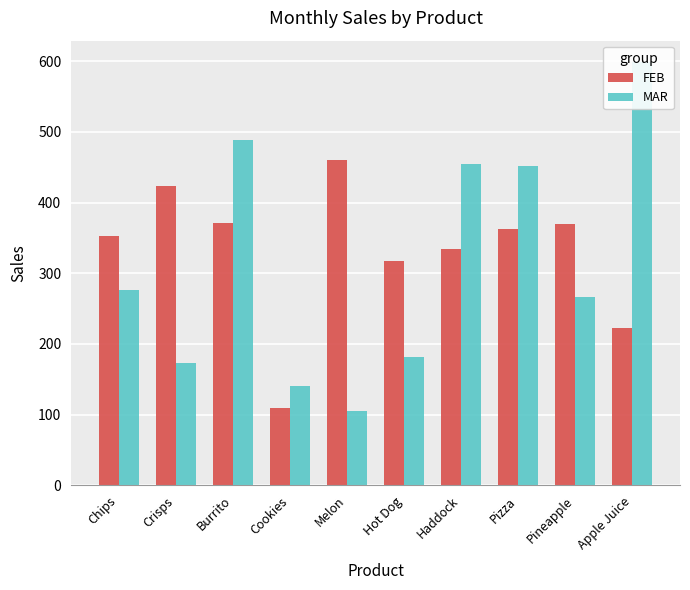

What is the label of the 9th bar from the right?

Crisps